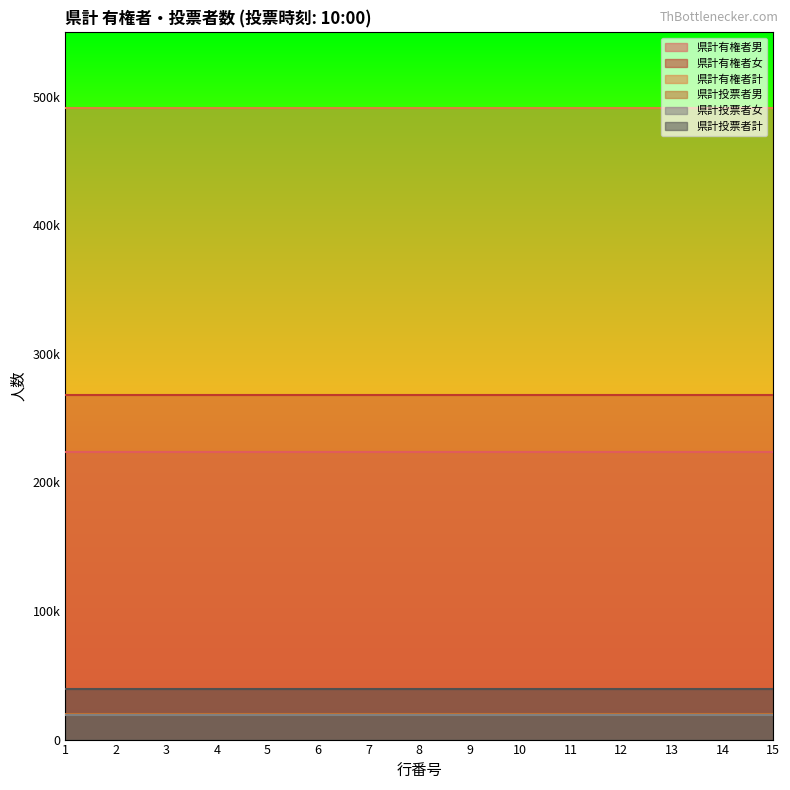

True or false: 県計投票者計 has more than 0 interior local peaks.

False